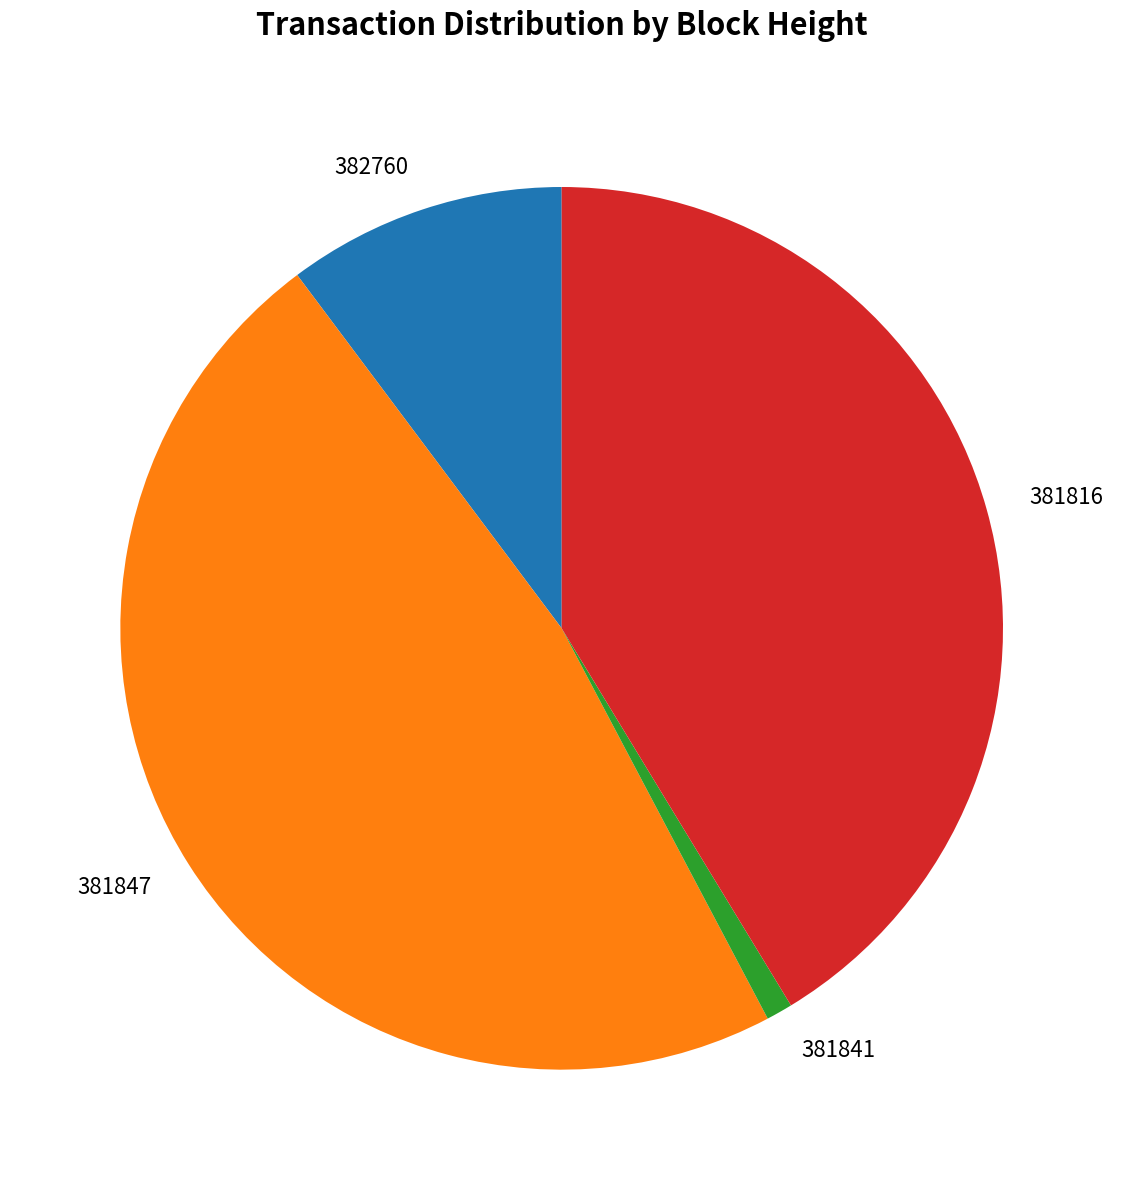

Which slice is the smallest?

381841